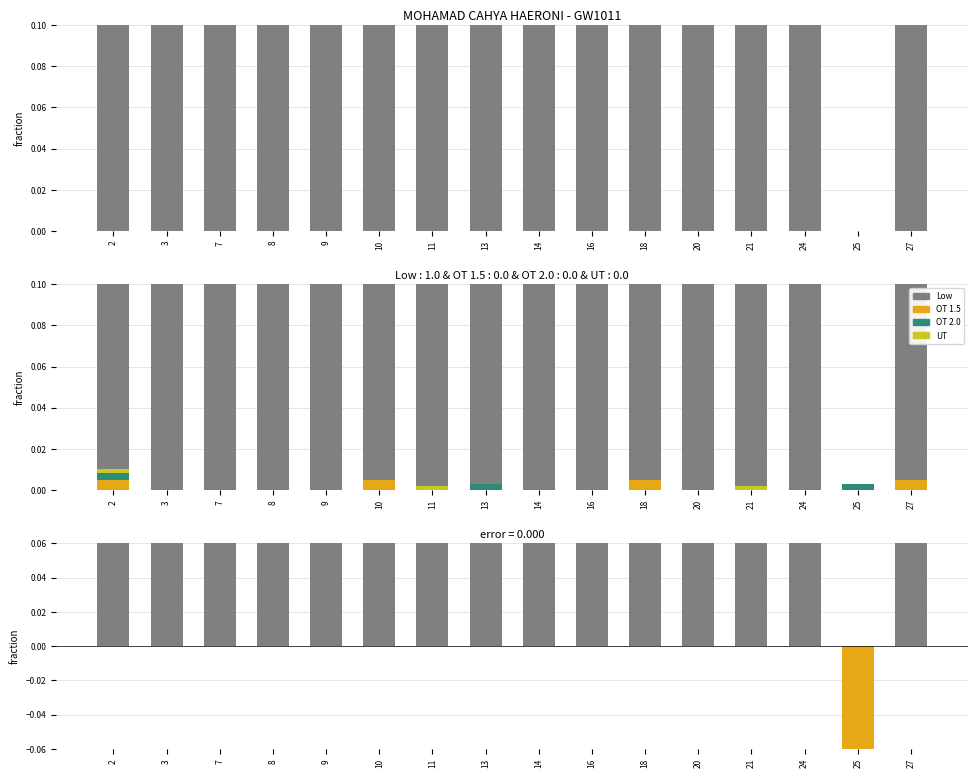

The OT 1.5 series shows 0.0 at 25. True or false?

True